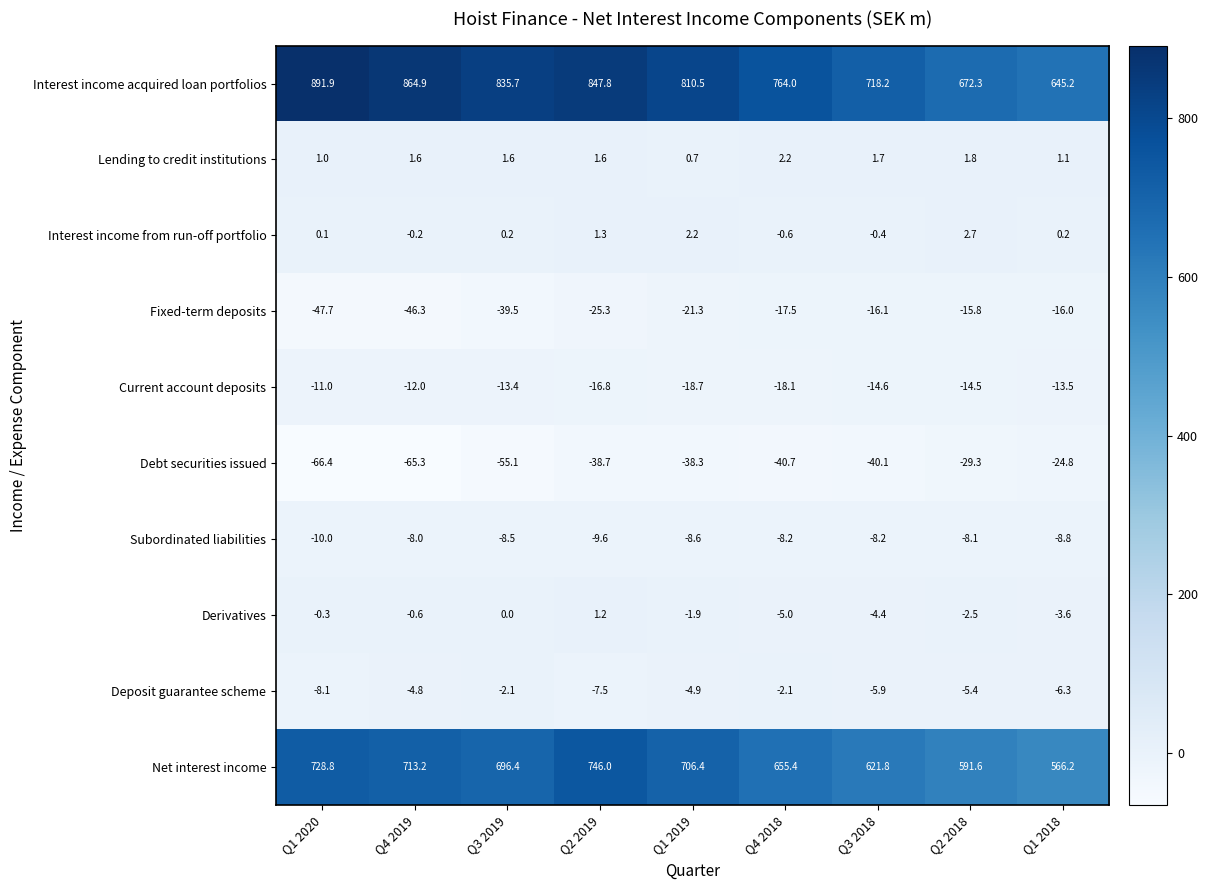

Which series has the largest range (max minus min)?

Interest income acquired loan portfolios